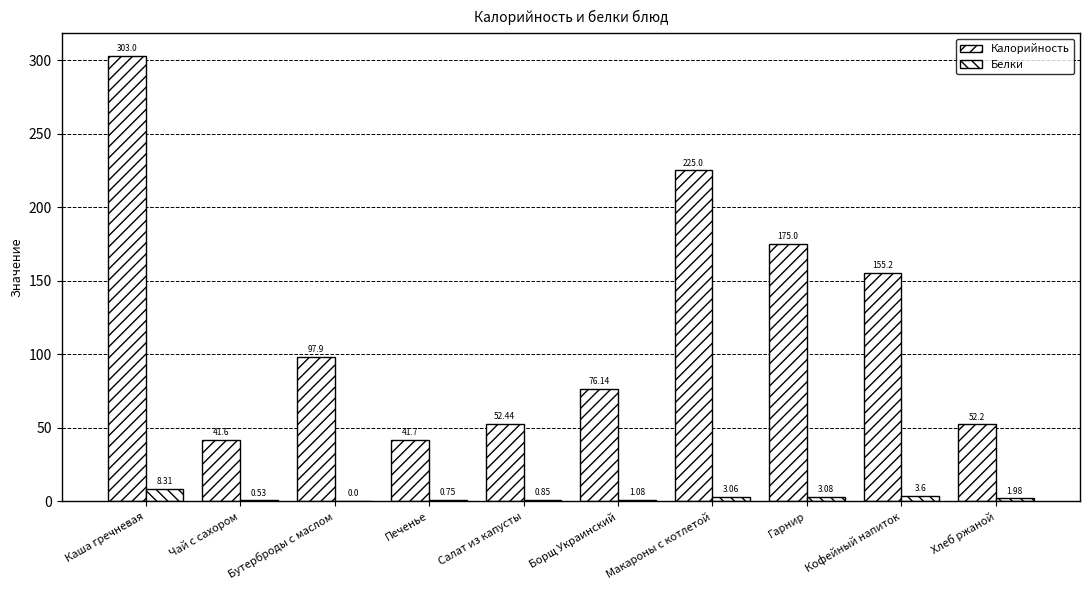

Reading left to right, extract all data points from this chart.

Калорийность: Каша гречневая=303.0	Чай с сахором=41.6	Бутерброды с маслом=97.9	Печенье=41.7	Салат из капусты=52.4	Борщ Украинский=76.1	Макароны с котлетой=225.0	Гарнир=175.0	Кофейный напиток=155.2	Хлеб ржаной=52.2
Белки: Каша гречневая=8.3	Чай с сахором=0.5	Бутерброды с маслом=0.0	Печенье=0.8	Салат из капусты=0.8	Борщ Украинский=1.1	Макароны с котлетой=3.1	Гарнир=3.1	Кофейный напиток=3.6	Хлеб ржаной=2.0